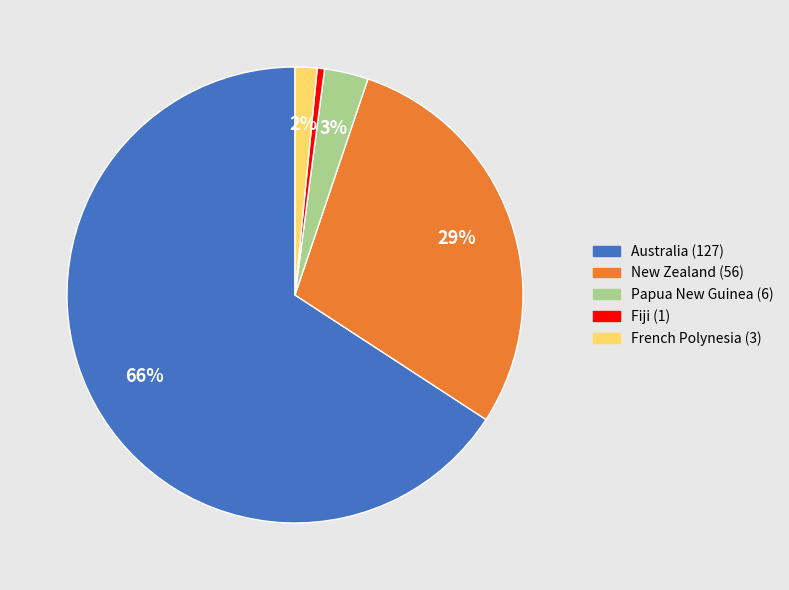

Rank the categories by value from highest to lowest.

Australia, New Zealand, Papua New Guinea, French Polynesia, Fiji